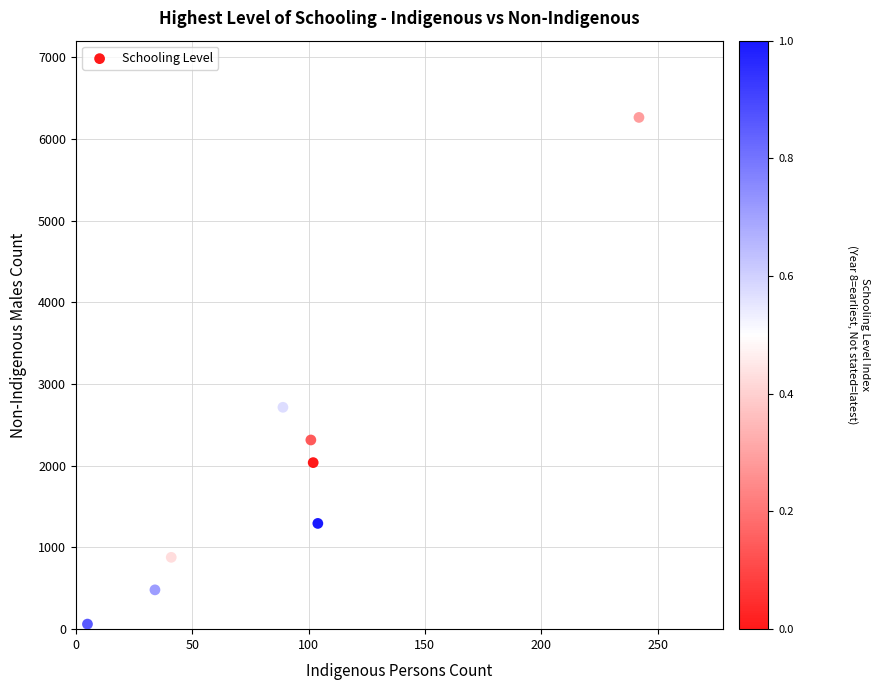

What Y value in the scatter plot is closest to 3162?

2715